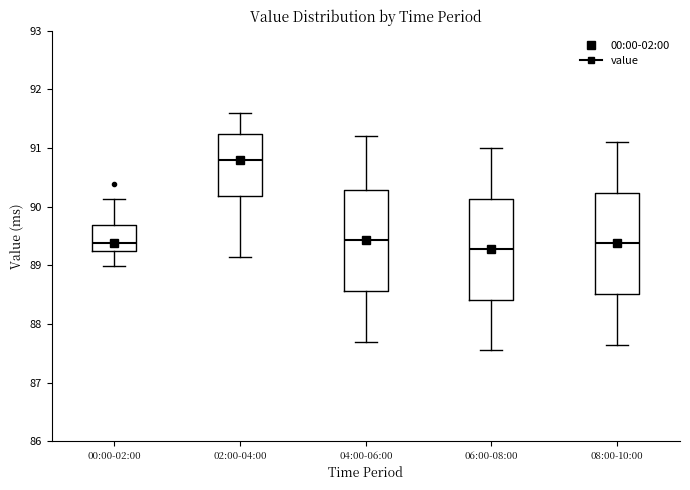

Reading left to right, transcribe this box plot: for each box, give where its median line is, the range the box spans, and where its two whiskers end, as read against the y-axis. The values are not printed on the chart, so give them approximately, as read against the axis.

00:00-02:00: median 89.4, box 89.2 to 89.7, whiskers 89.0 to 90.1
02:00-04:00: median 90.8, box 90.2 to 91.2, whiskers 89.2 to 91.6
04:00-06:00: median 89.4, box 88.6 to 90.3, whiskers 87.7 to 91.2
06:00-08:00: median 89.3, box 88.4 to 90.1, whiskers 87.6 to 91.0
08:00-10:00: median 89.4, box 88.5 to 90.2, whiskers 87.7 to 91.1